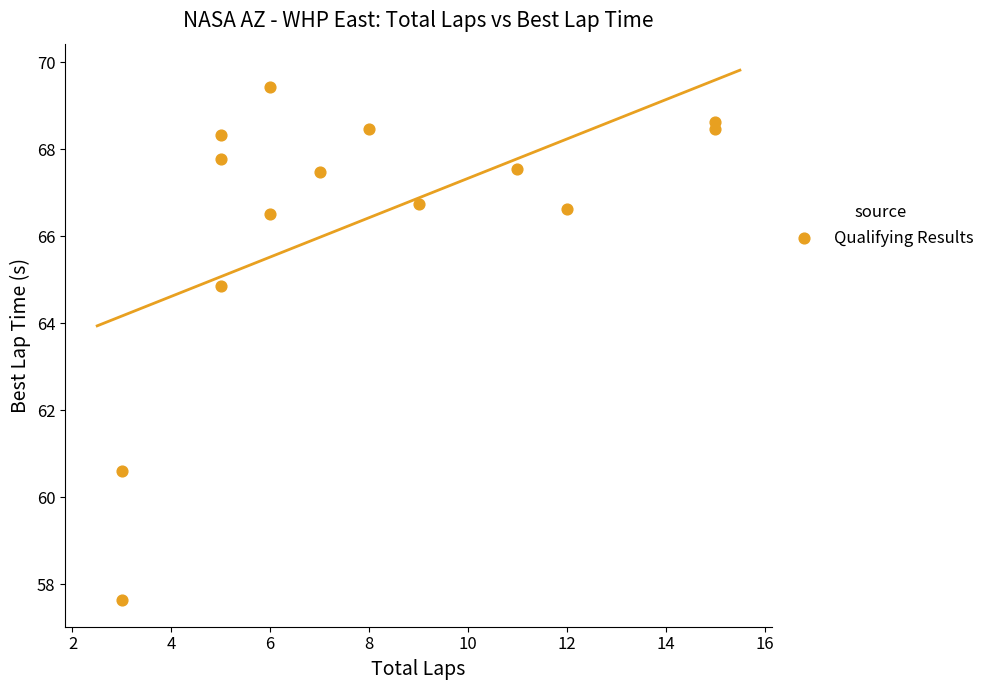

What Y value in the scatter plot is closest to 63?

64.9